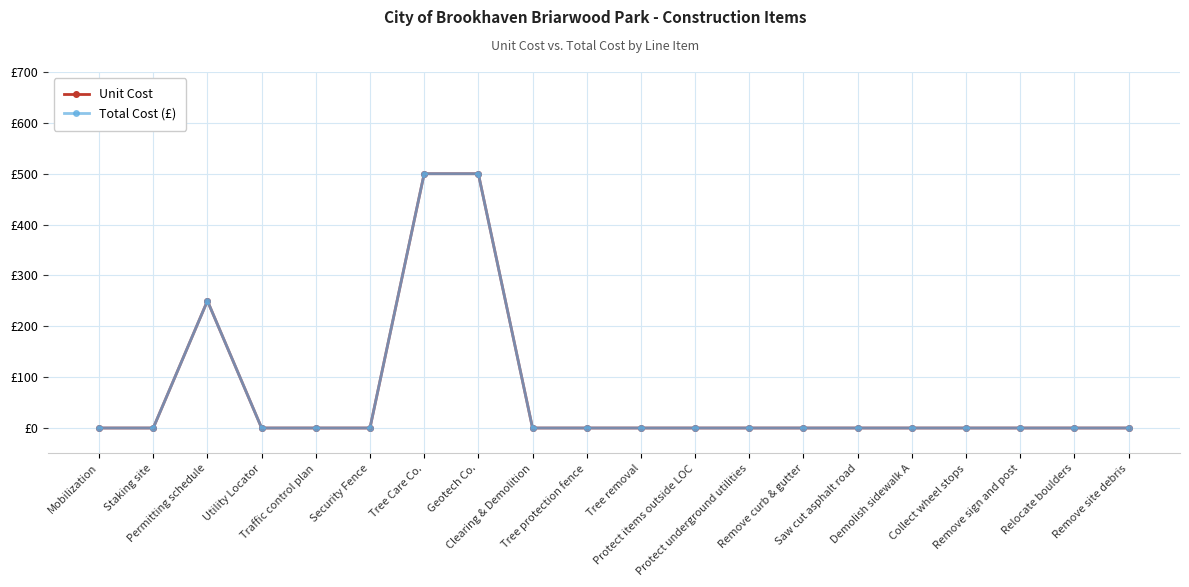

What is the sum of the Total Cost (£) values at Geotech Co. and Mobilization?

500